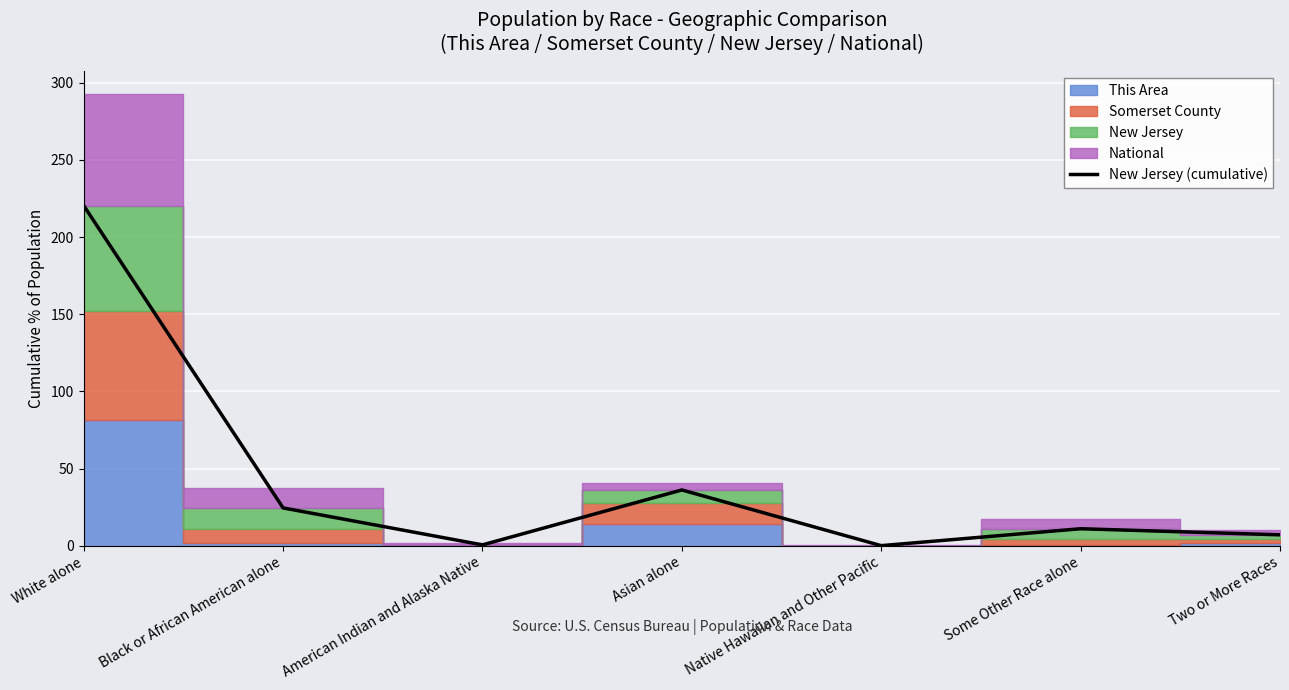

The value at Native Hawaiian and Other Pacific is 0.1. True or false?

True